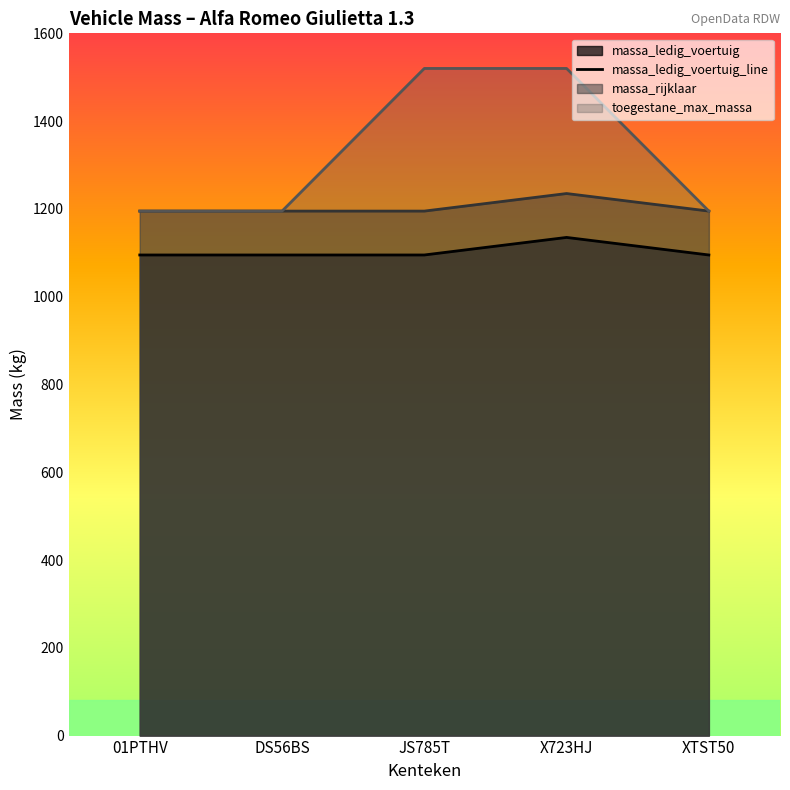

What is the approximate value at 01PTHV, to the nearest 5?

1095